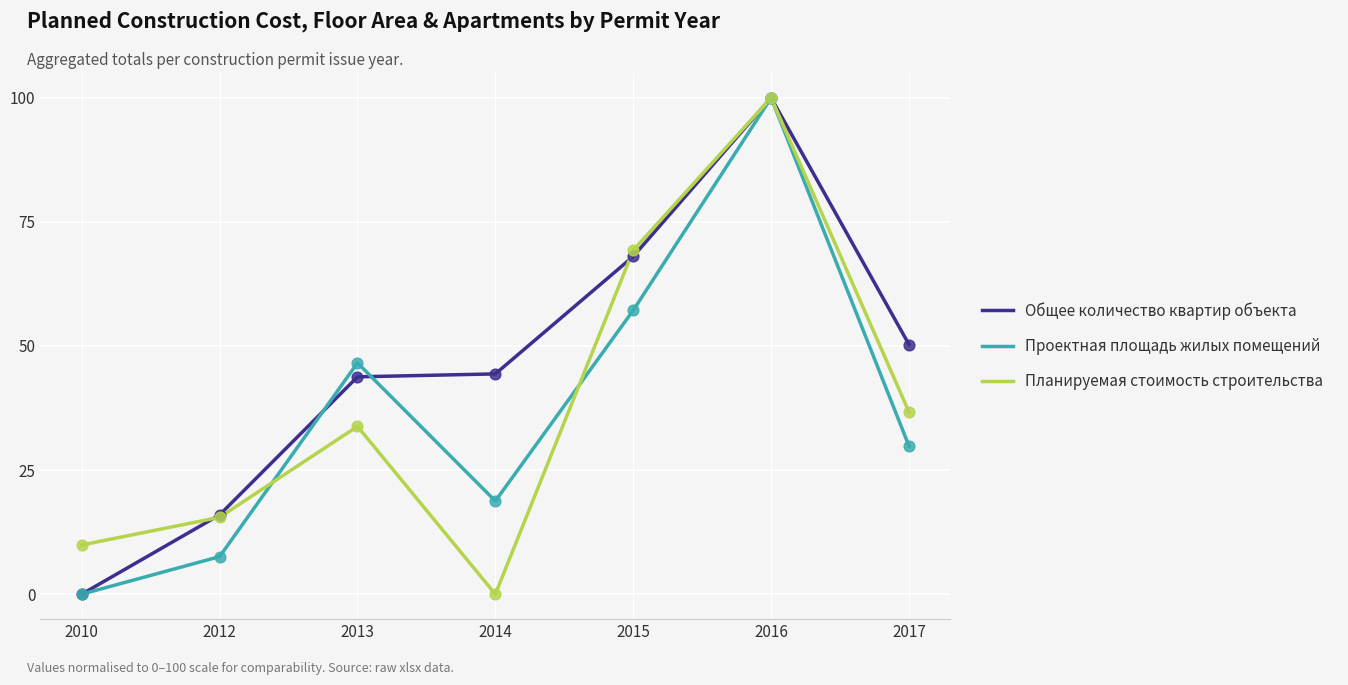

What is the difference between the highest and lowest values at 2017?

20.4